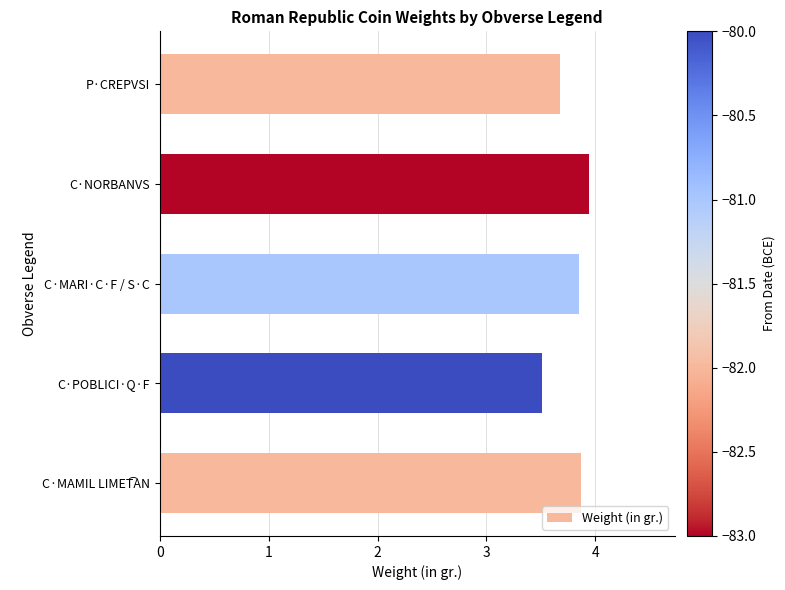

Which has a higher value, P·CREPVSI or C·MARI·C·F / S·C?

C·MARI·C·F / S·C